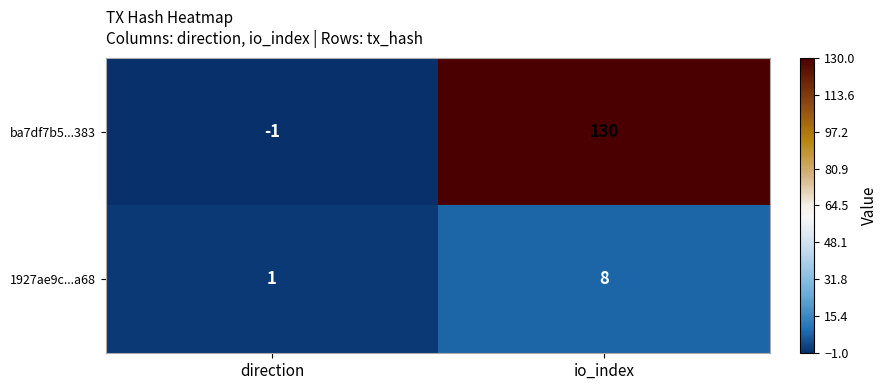

Count the number of categories in the chart.

2